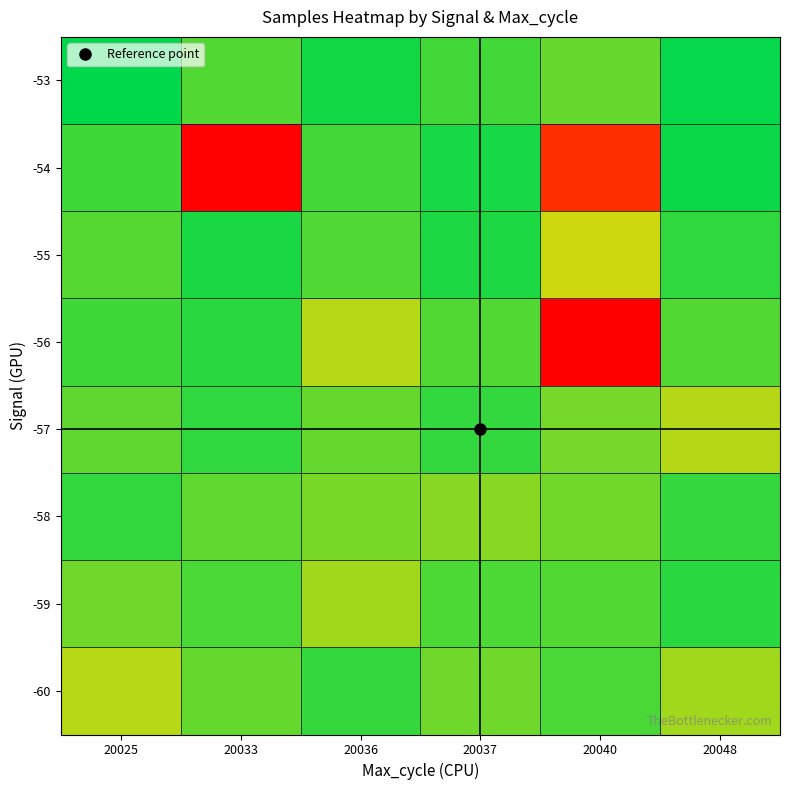

Count the number of categories in the chart.

6